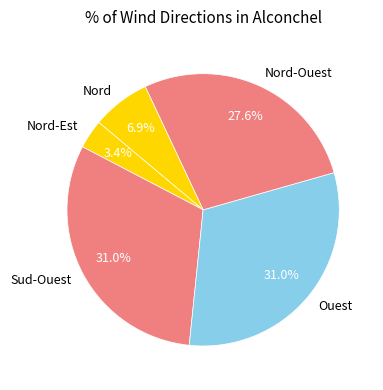

To the nearest percent, what portion does Nord represent?

7%